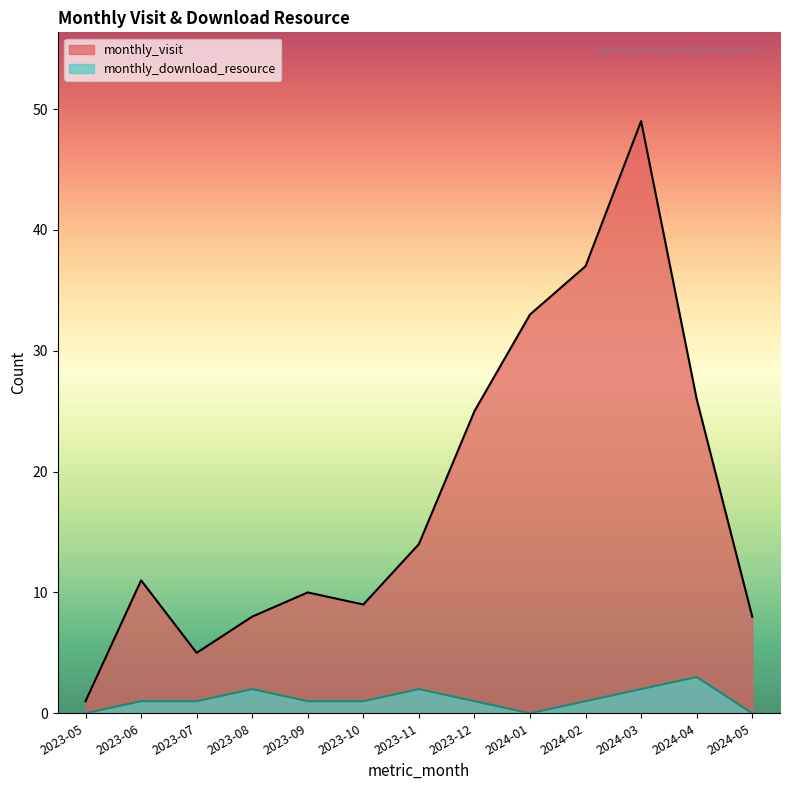

What is the difference between the highest and lowest values at 2024-05?

8